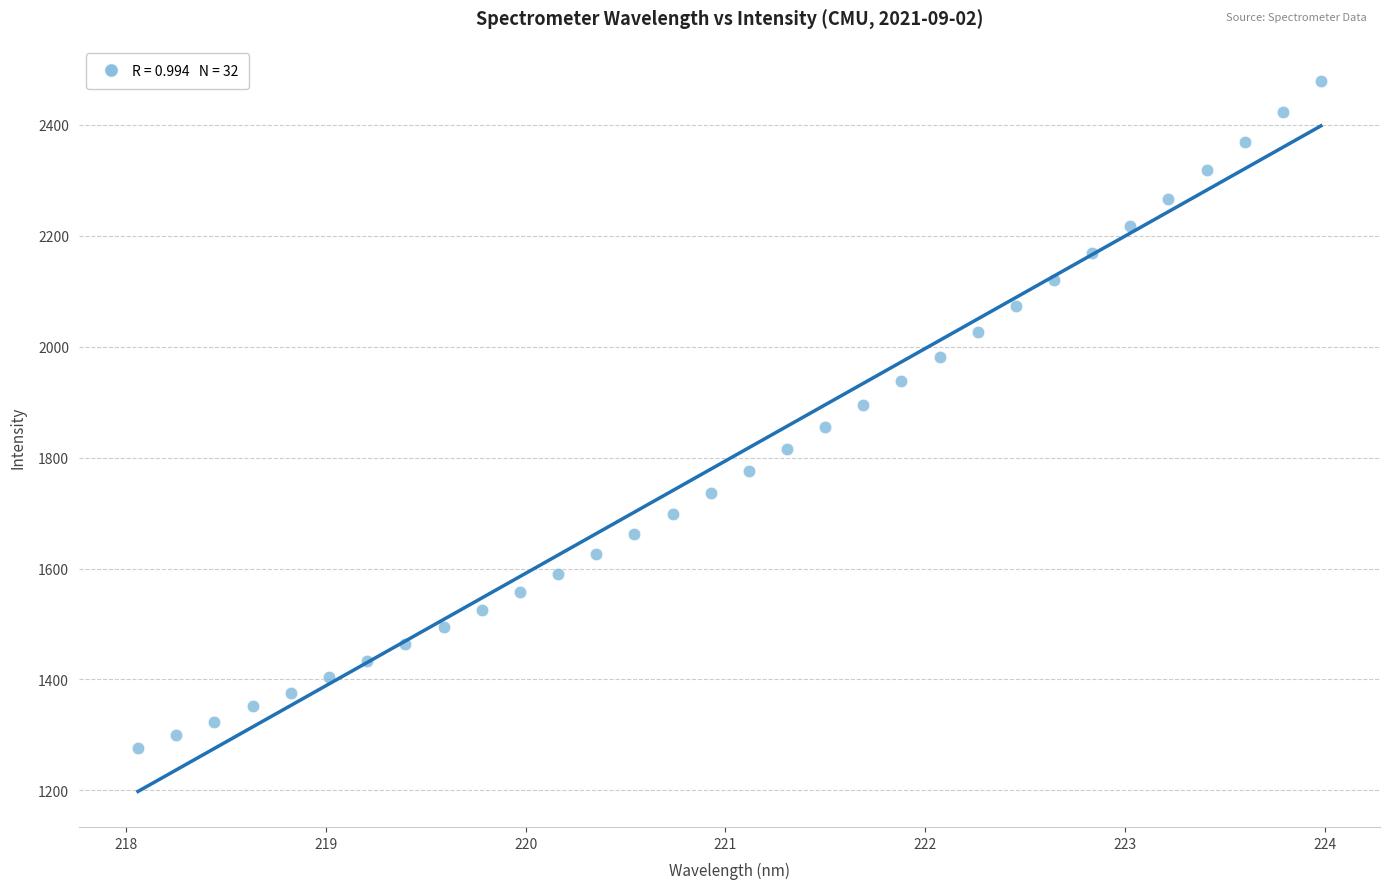

What is the range of X values (max minus min)?

5.9